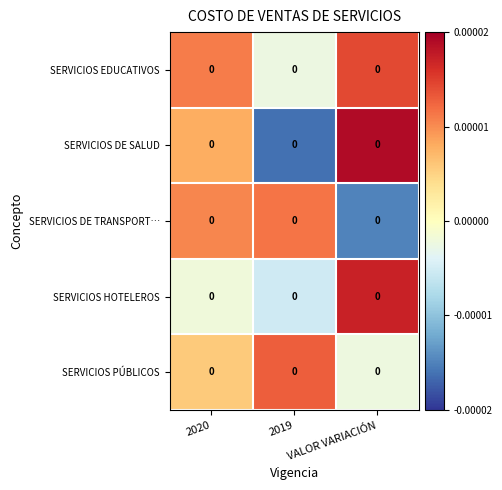

Reading left to right, extract all data points from this chart.

SERVICIOS EDUCATIVOS: 2020=0.0	2019=0.0	VALOR VARIACIÓN=0.0
SERVICIOS DE SALUD: 2020=0.0	2019=0.0	VALOR VARIACIÓN=0.0
SERVICIOS DE TRANSPORT…: 2020=0.0	2019=0.0	VALOR VARIACIÓN=0.0
SERVICIOS HOTELEROS: 2020=0.0	2019=0.0	VALOR VARIACIÓN=0.0
SERVICIOS PÚBLICOS: 2020=0.0	2019=0.0	VALOR VARIACIÓN=0.0